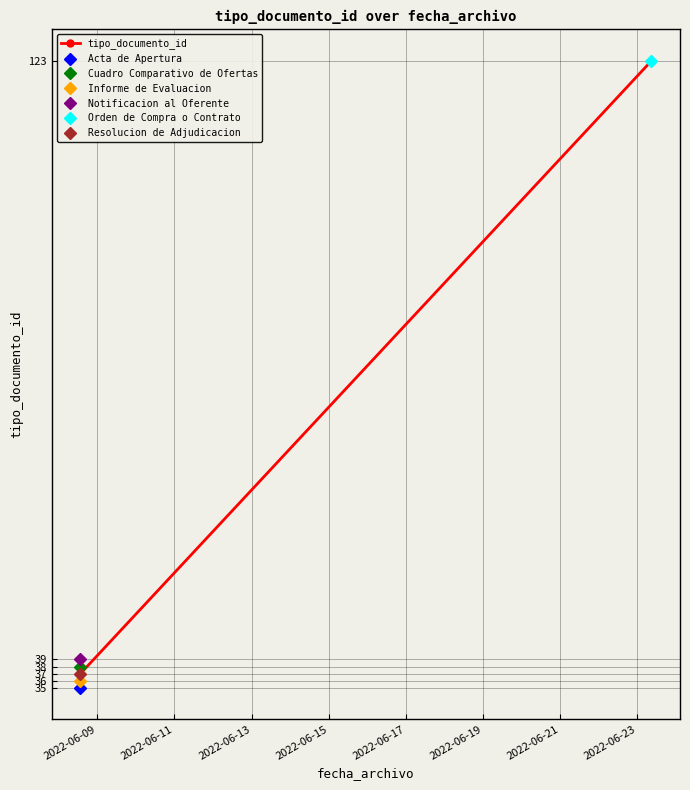

What is the sum of the values at 2022-06-19 and 2022-06-17?

160